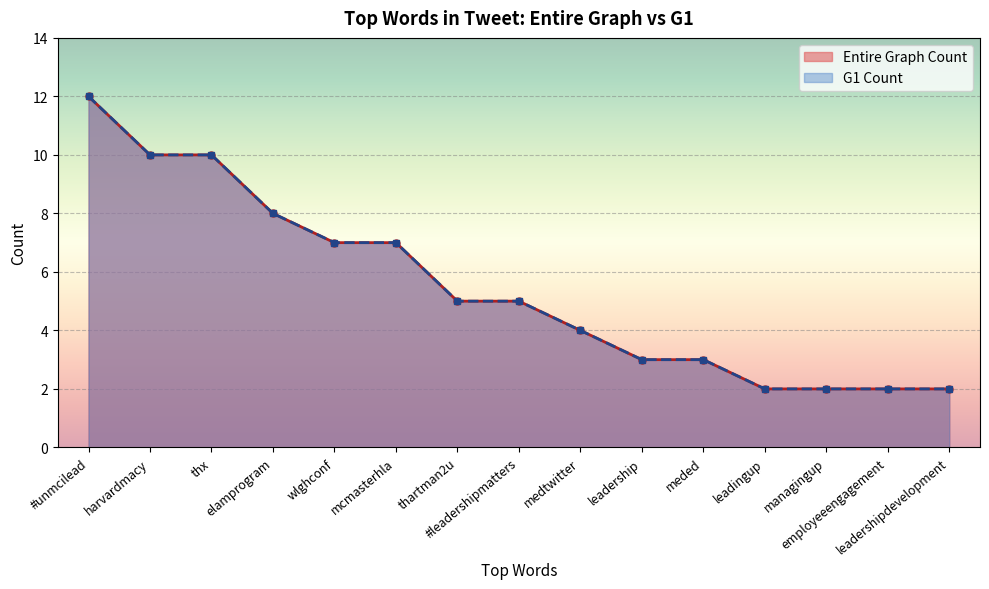

Between leadership and managingup, which is larger?

leadership